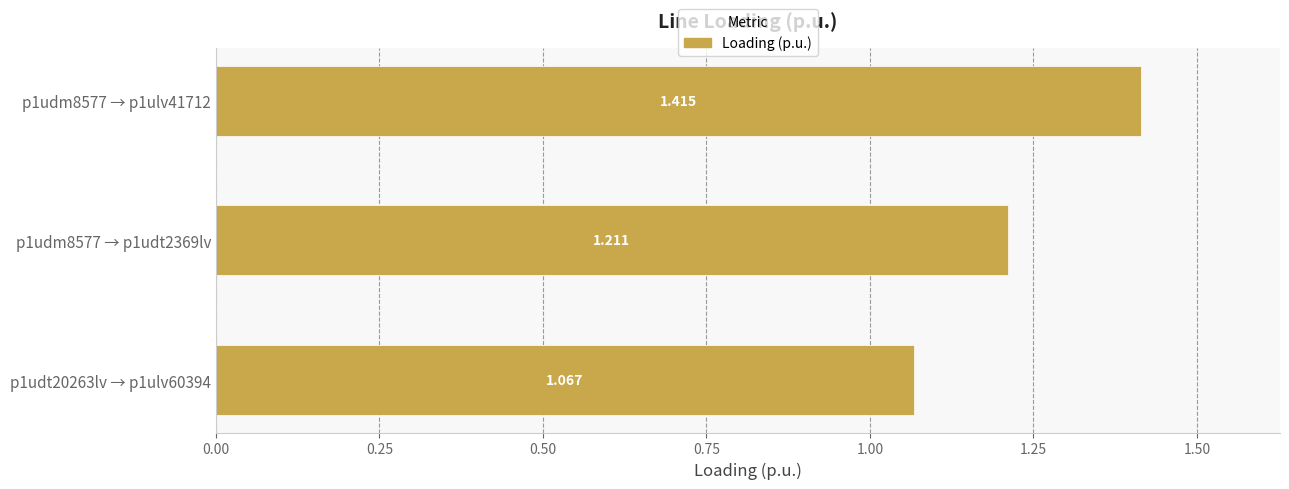

Which category has the lowest value across all series?

p1udt20263lv → p1ulv60394